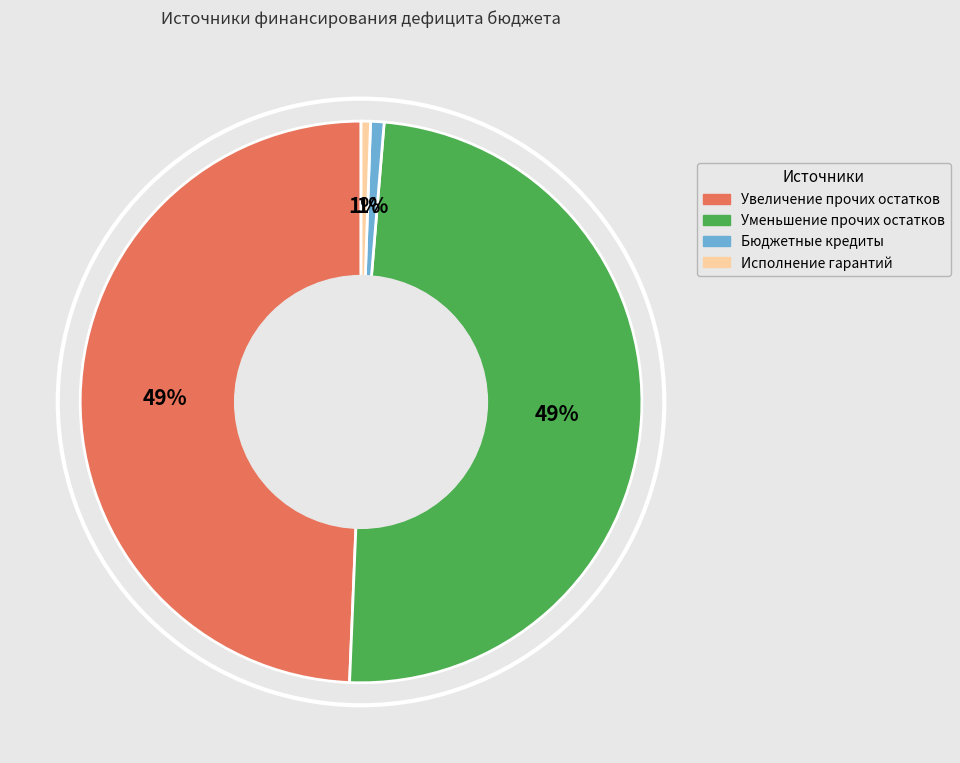

Is there a majority slice in this chart?

No